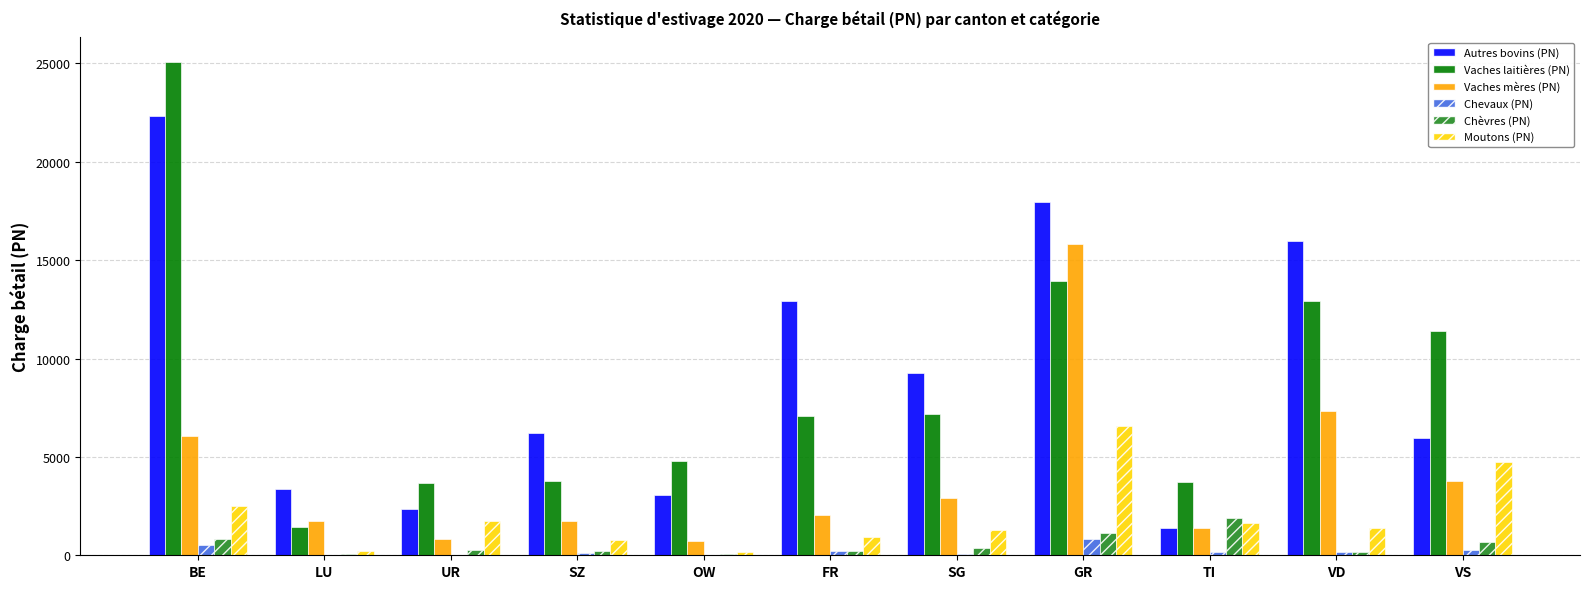

Between SZ and TI, which series saw the biggest shift?

Autres bovins (PN)